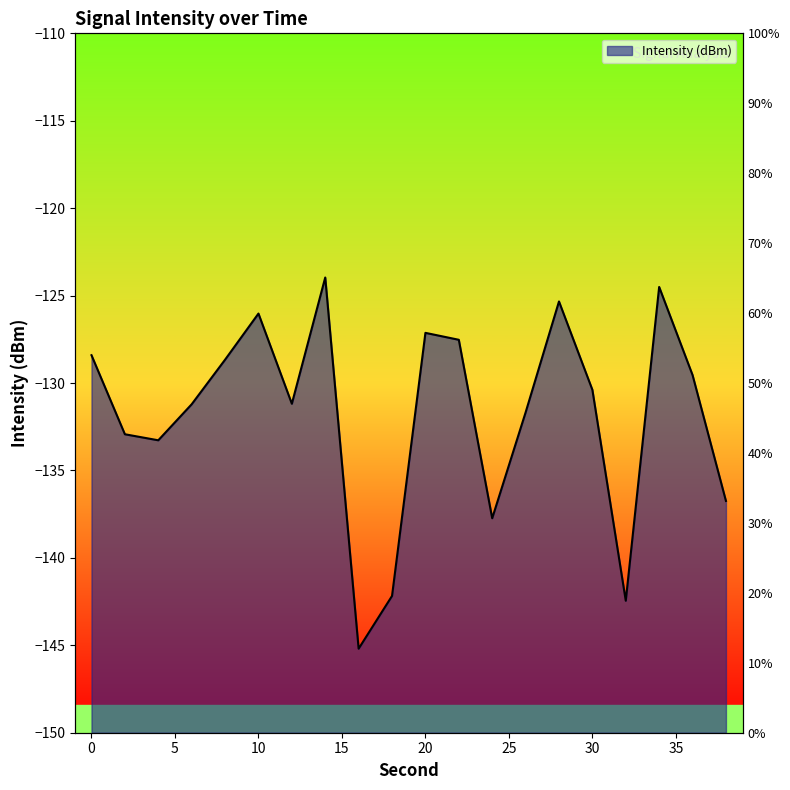

How many interior local peaks (higher than both neighbors) does the data have?

5